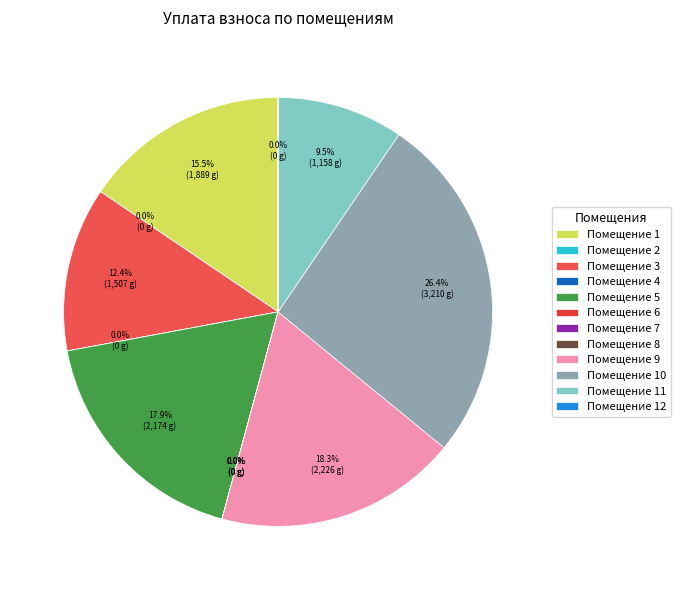

The 8 slice represents 0% of the pie. True or false?

True